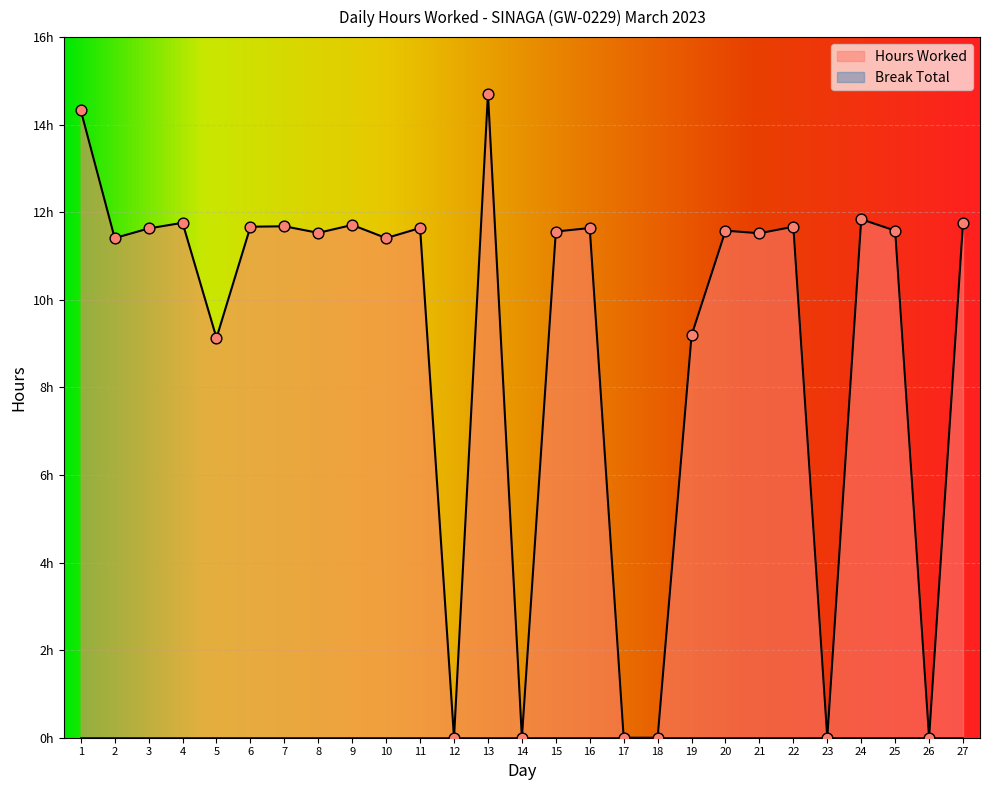

Which has a higher value, 2 or 17?

2